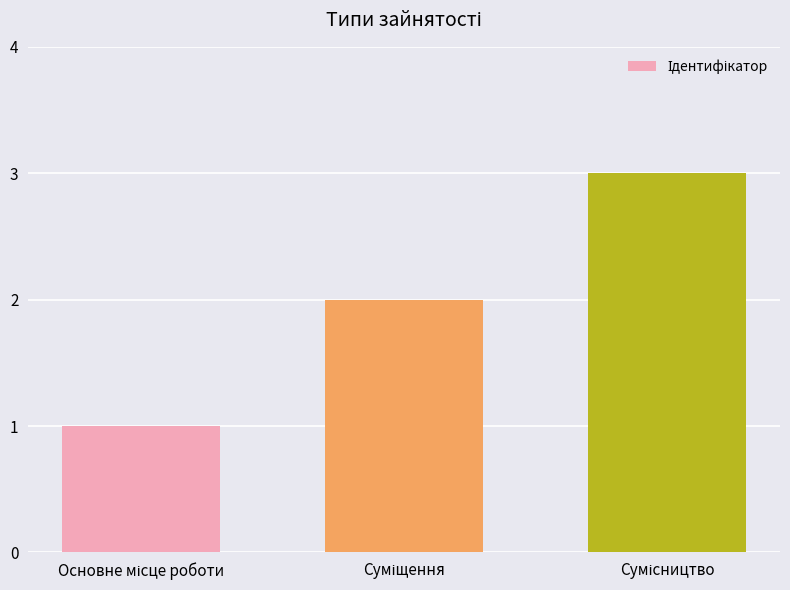

What is the sum of all values?

6